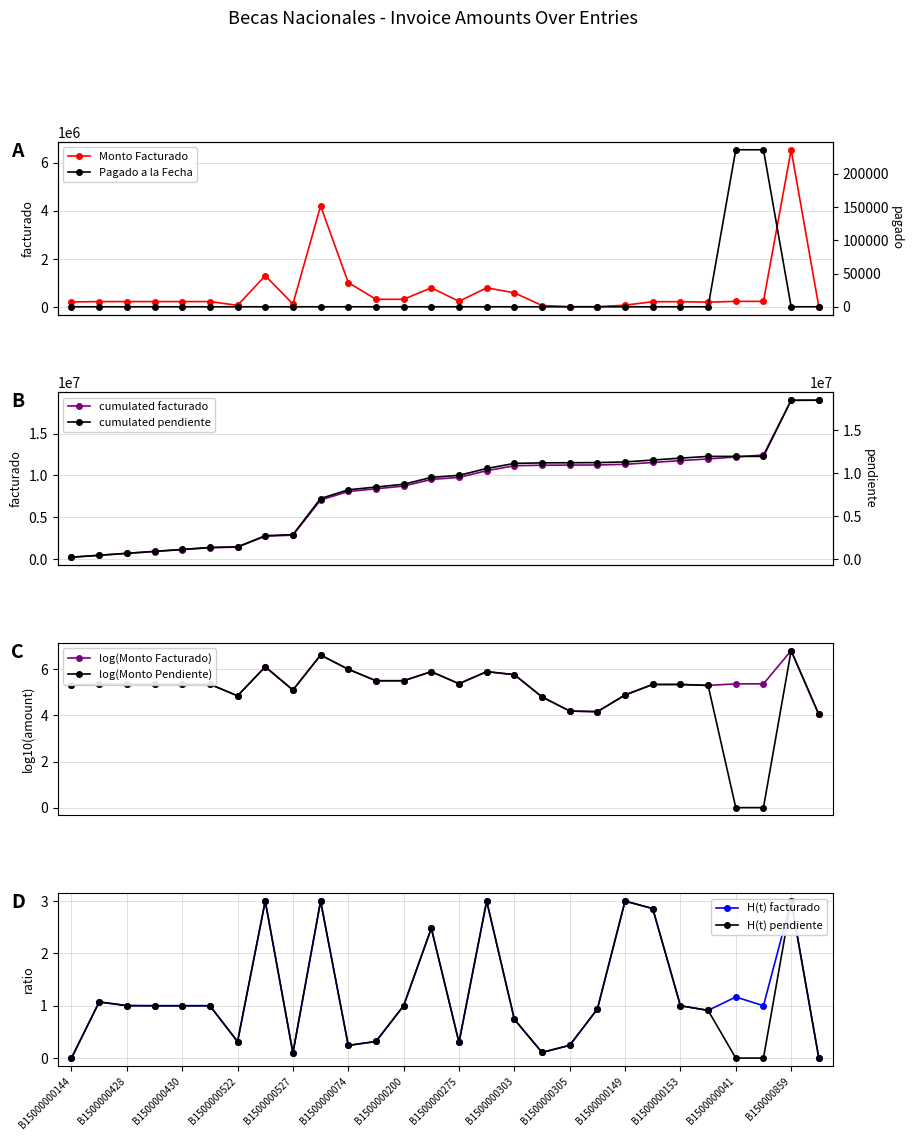

True or false: Pagado a la Fecha and Monto Facturado intersect in this chart.

False